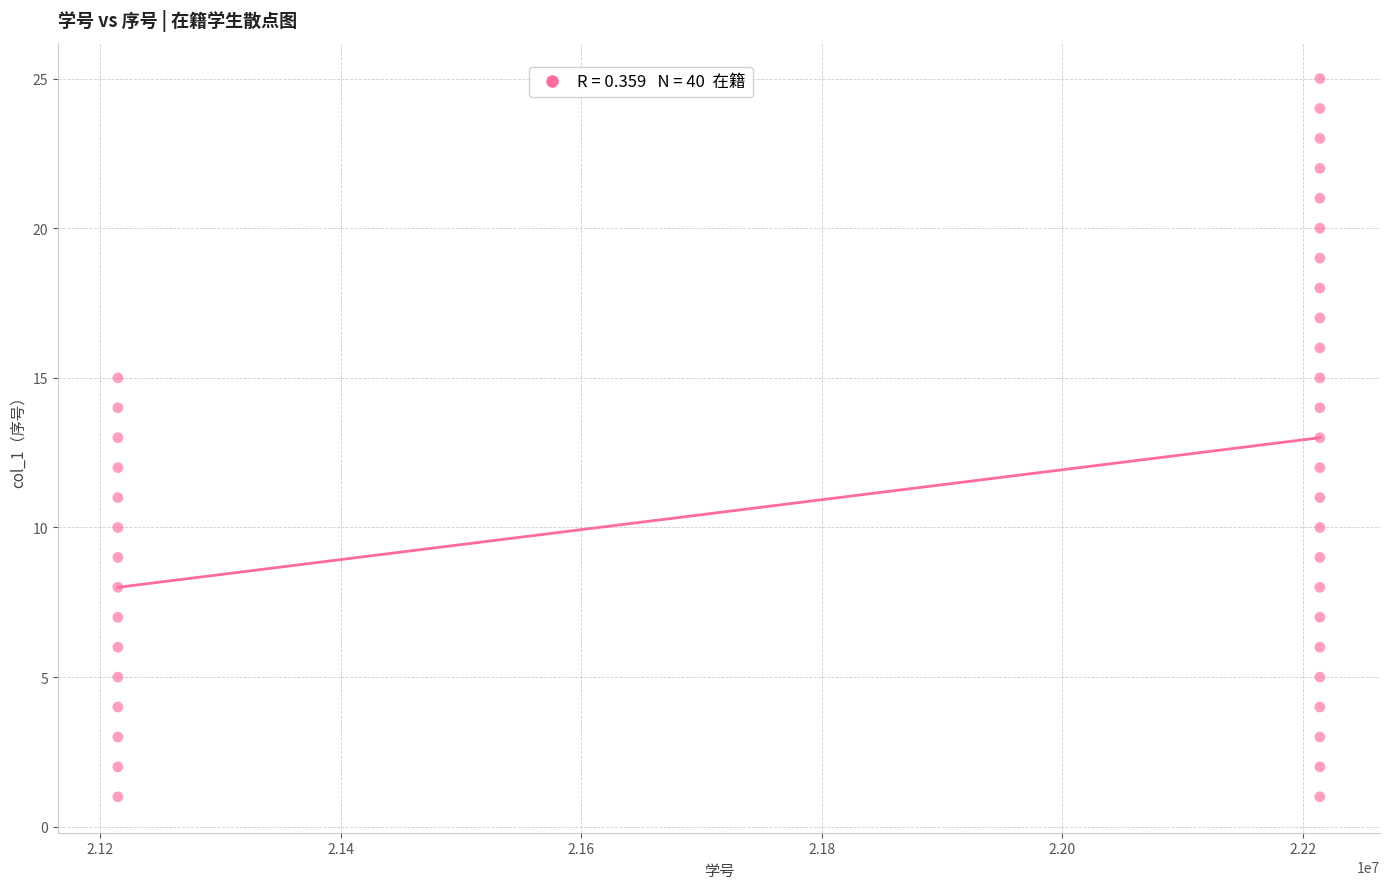

What is the range of X values (max minus min)?

999589